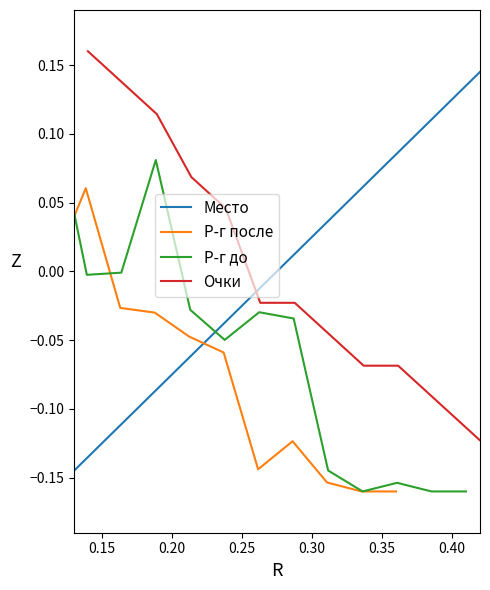

How many interior local valleys does the Р-г до series have?

3